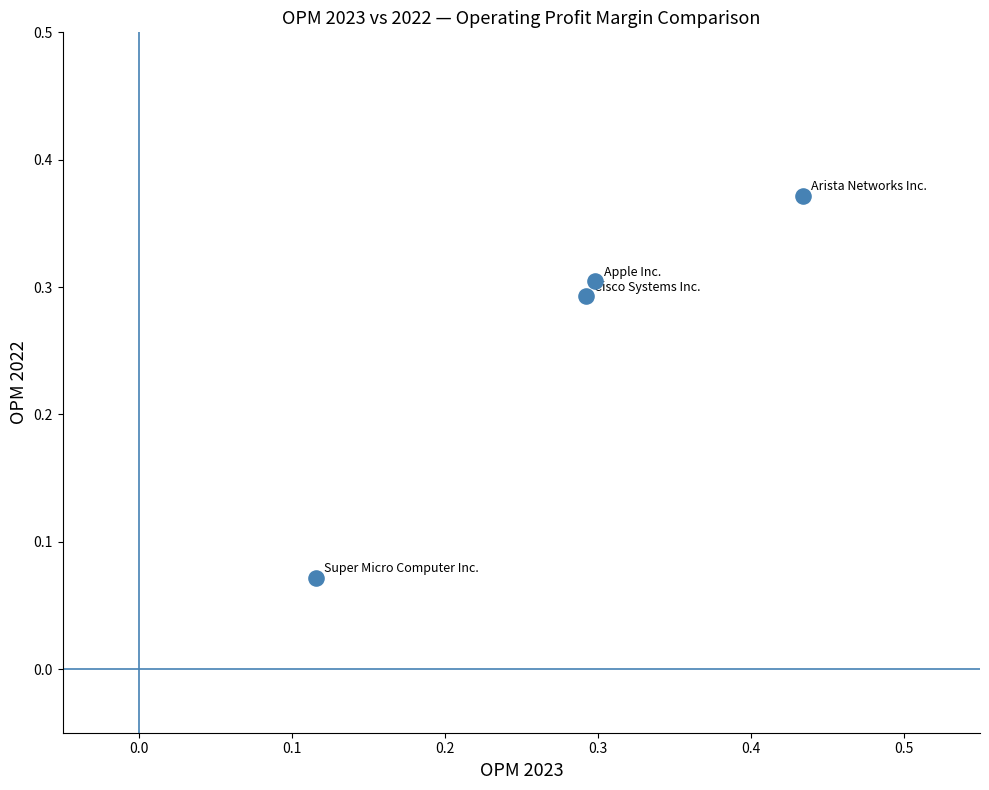

Count the number of points in this scatter plot.

4